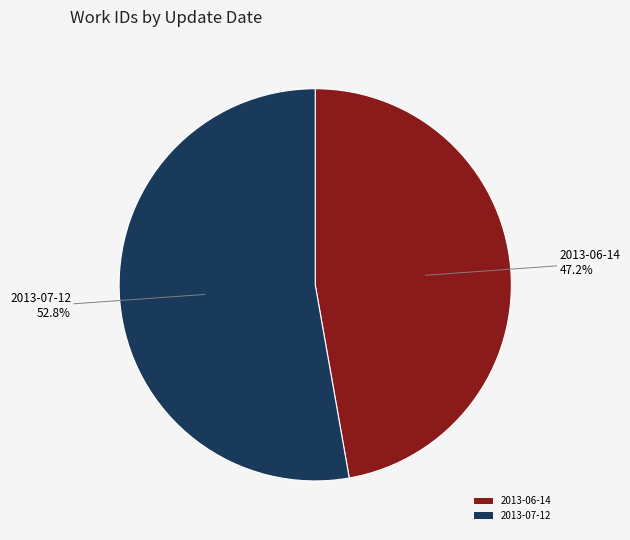

To the nearest percent, what portion does 2013-06-14 represent?

47%